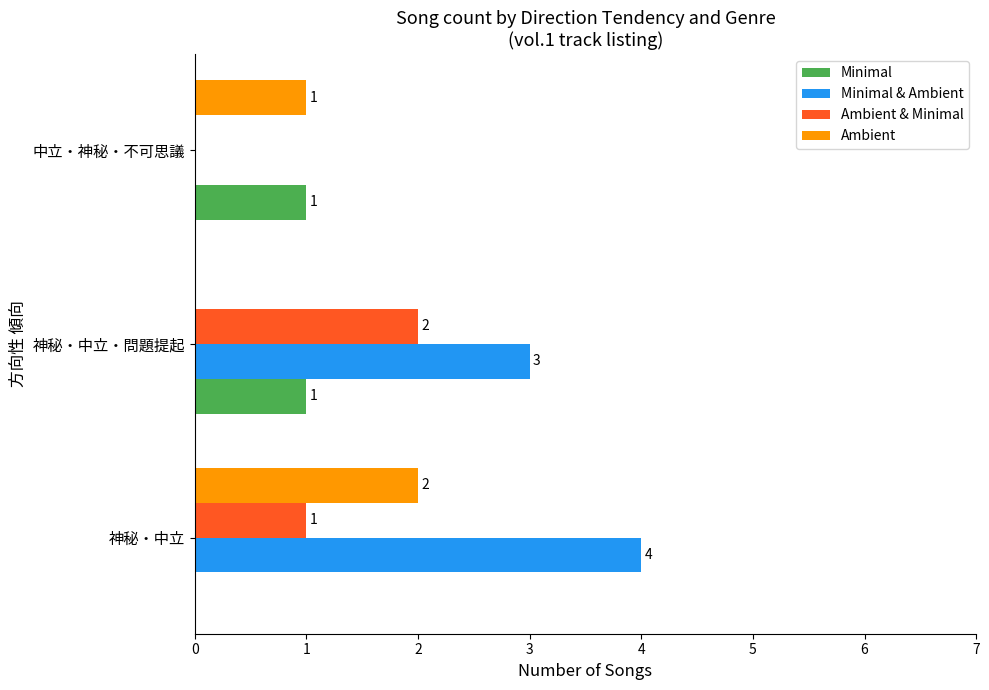

What is the sum of the Minimal & Ambient values at 神秘・中立 and 中立・神秘・不可思議?

4